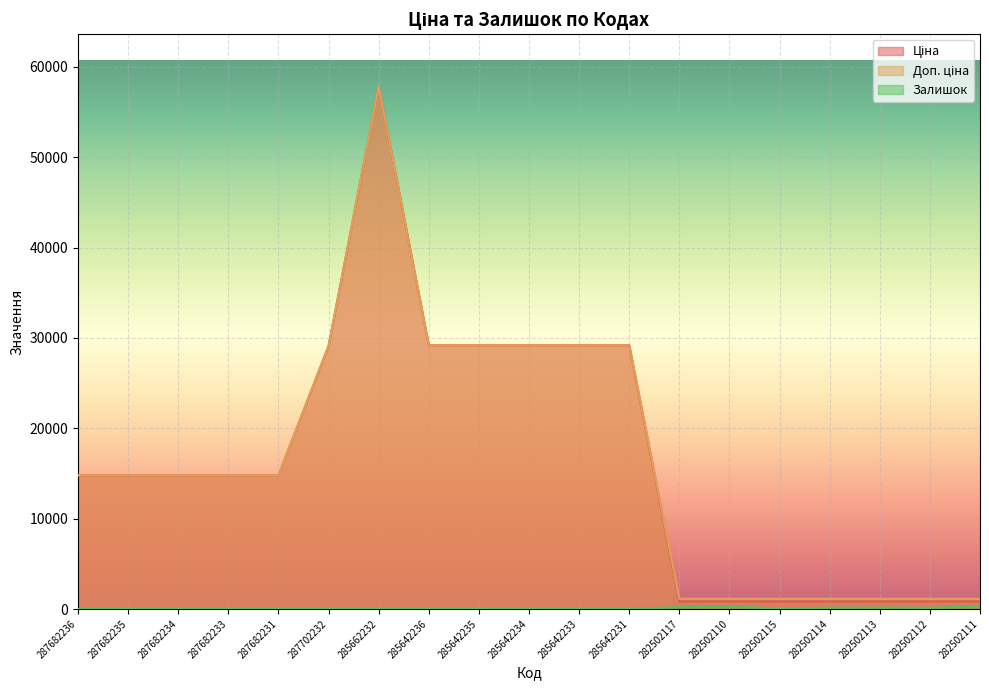

How many interior local valleys does the Залишок series have?

4